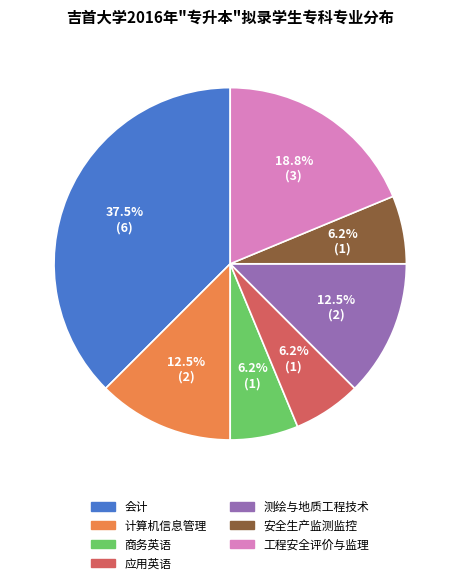

What is the largest slice in the pie chart?

会计